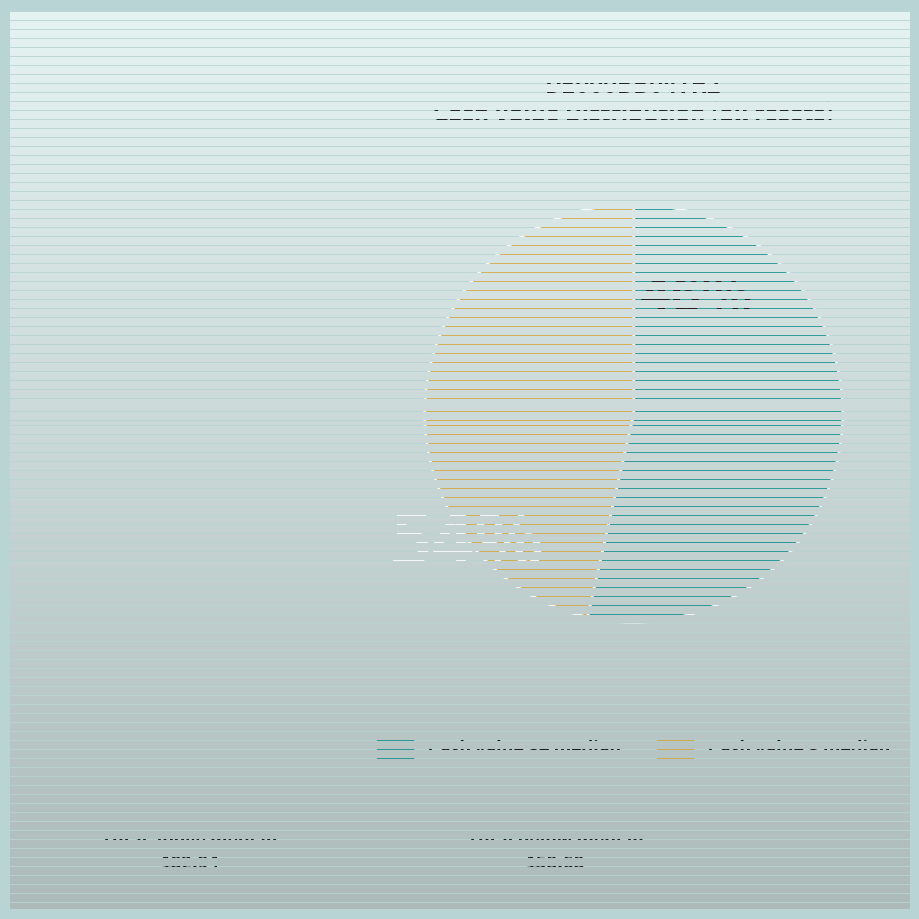

Is it true that Cash value < median is 56% of the pie?

False